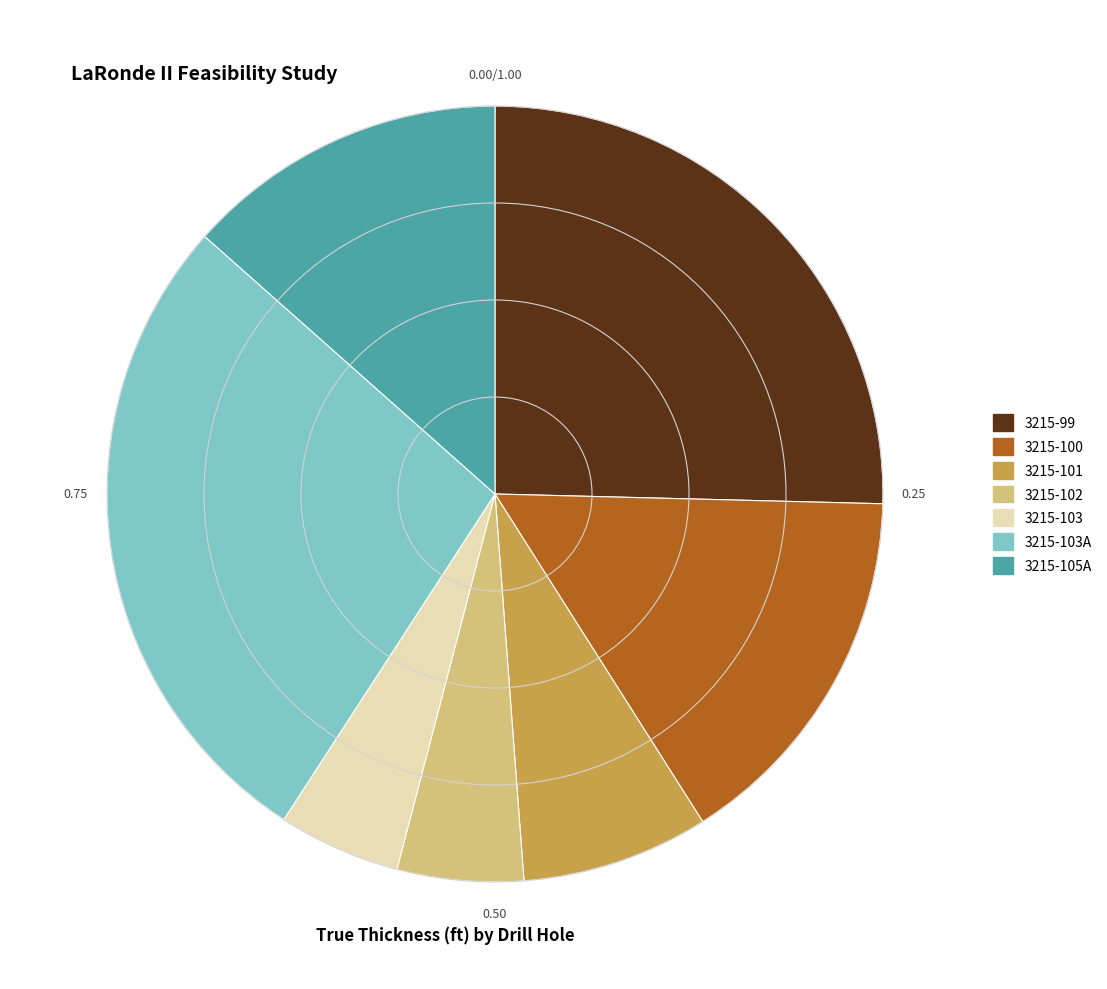

Which slice is the largest?

3215-103A